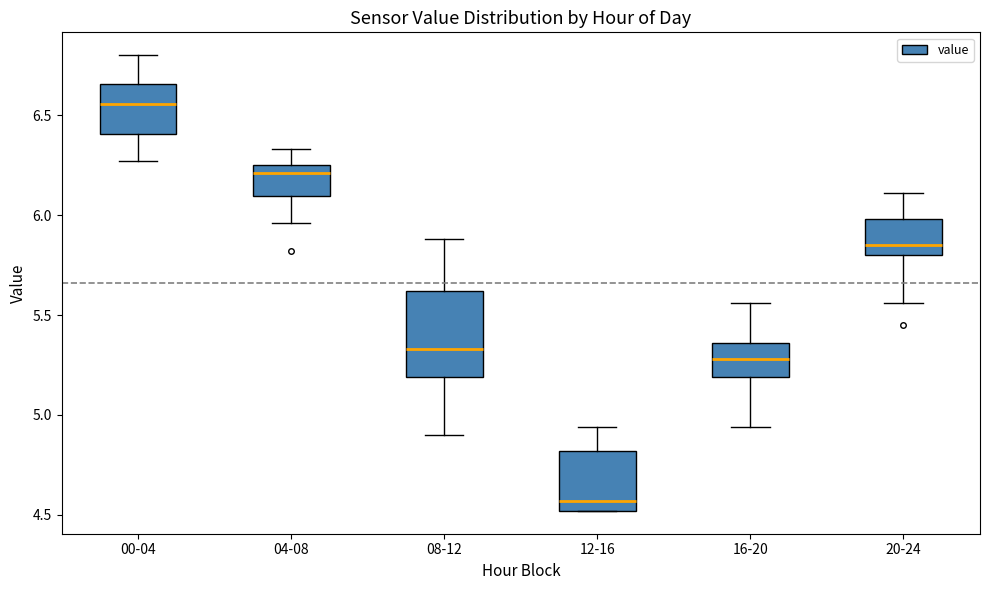

Which box's median line is the highest?

00-04